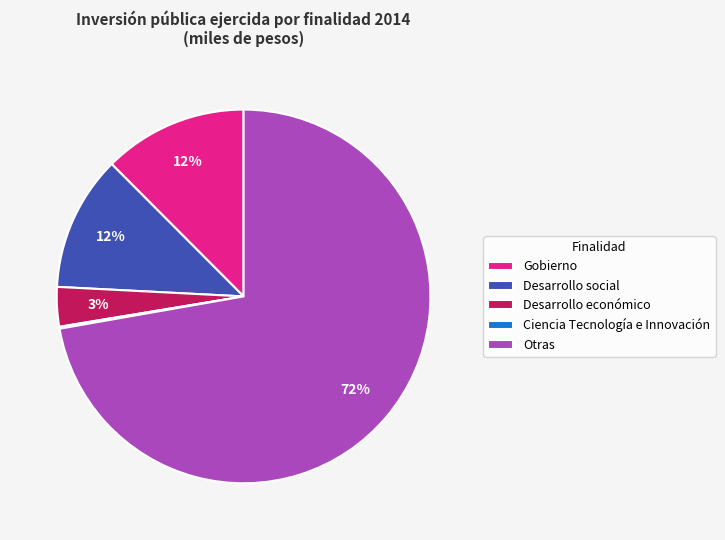

Do Desarrollo social and Otras together represent more than half of the pie?

Yes